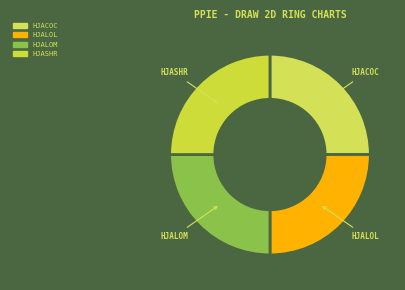

Approximately how many times larger is the value at HJASHR compared to HJALOL?

1.0